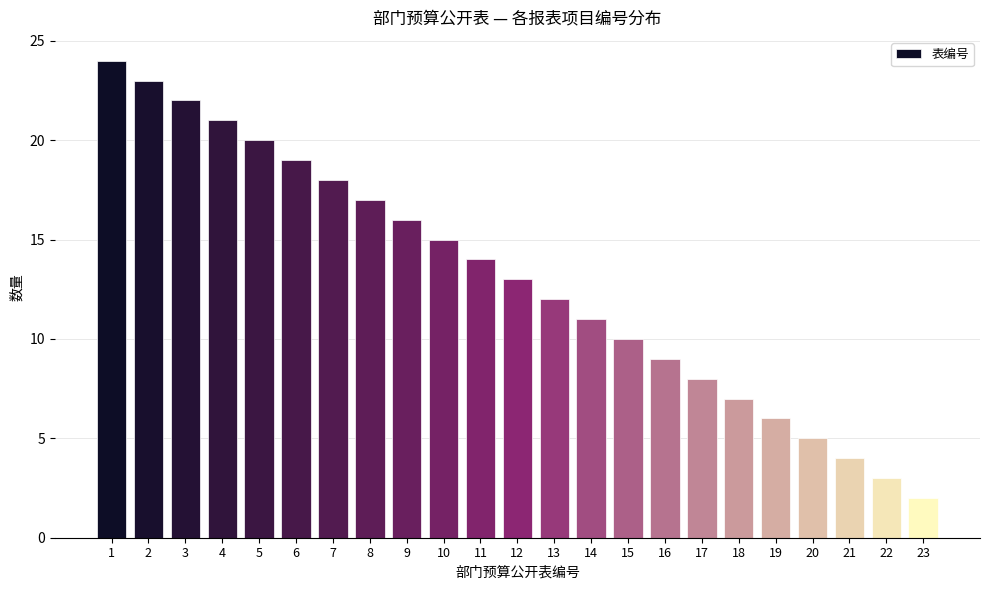

Reading right to left, transcribe all the data shown in this chart.

2	3	4	5	6	7	8	9	10	11	12	13	14	15	16	17	18	19	20	21	22	23	24